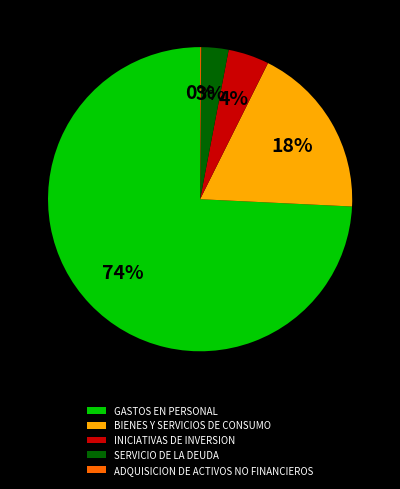

Which category has the biggest portion of the pie?

GASTOS EN PERSONAL